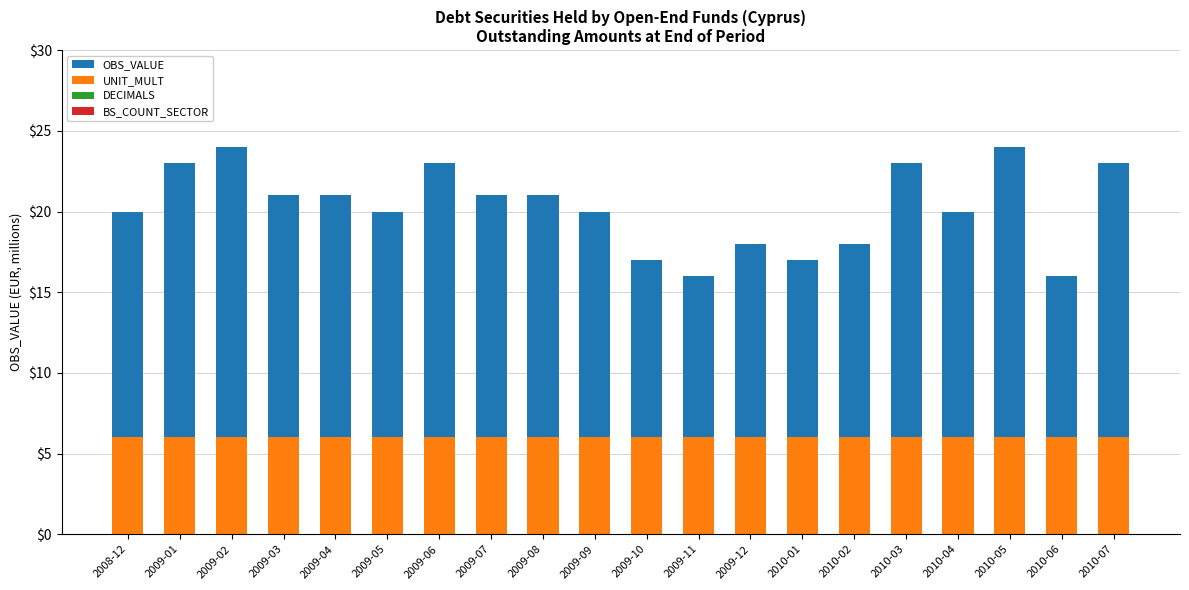

What is the minimum value for OBS_VALUE?

16